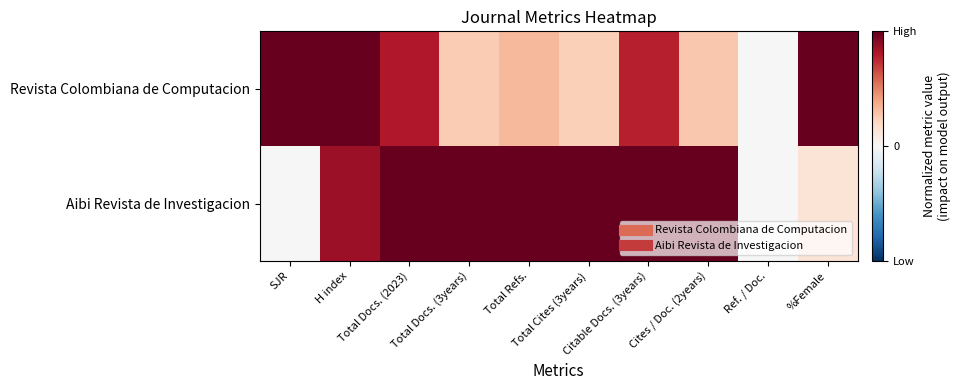

What is the total value across all series at %Female?

1.1